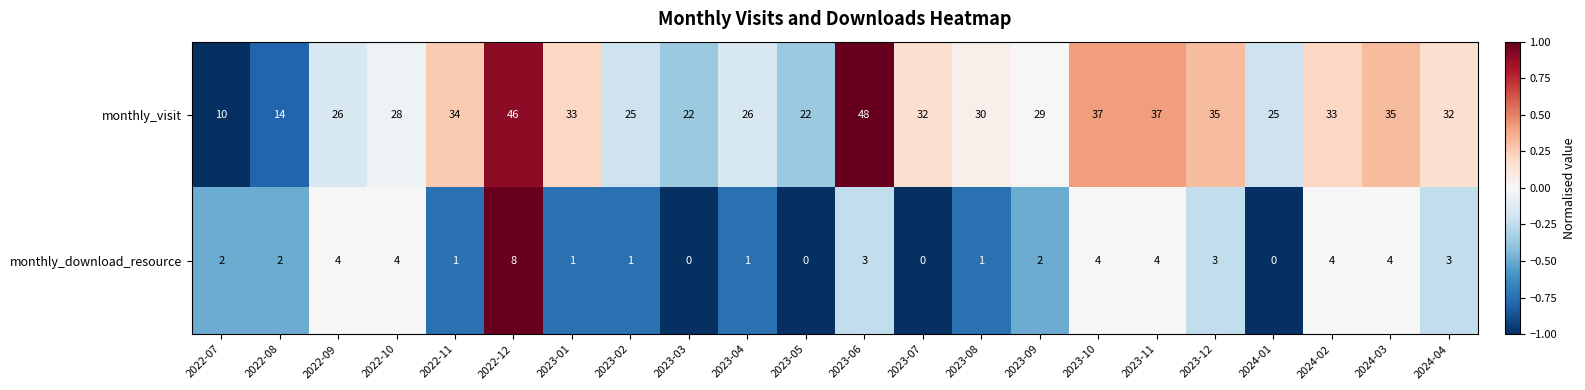

What value does the monthly_visit series have at 2023-12, to the nearest 10?

40